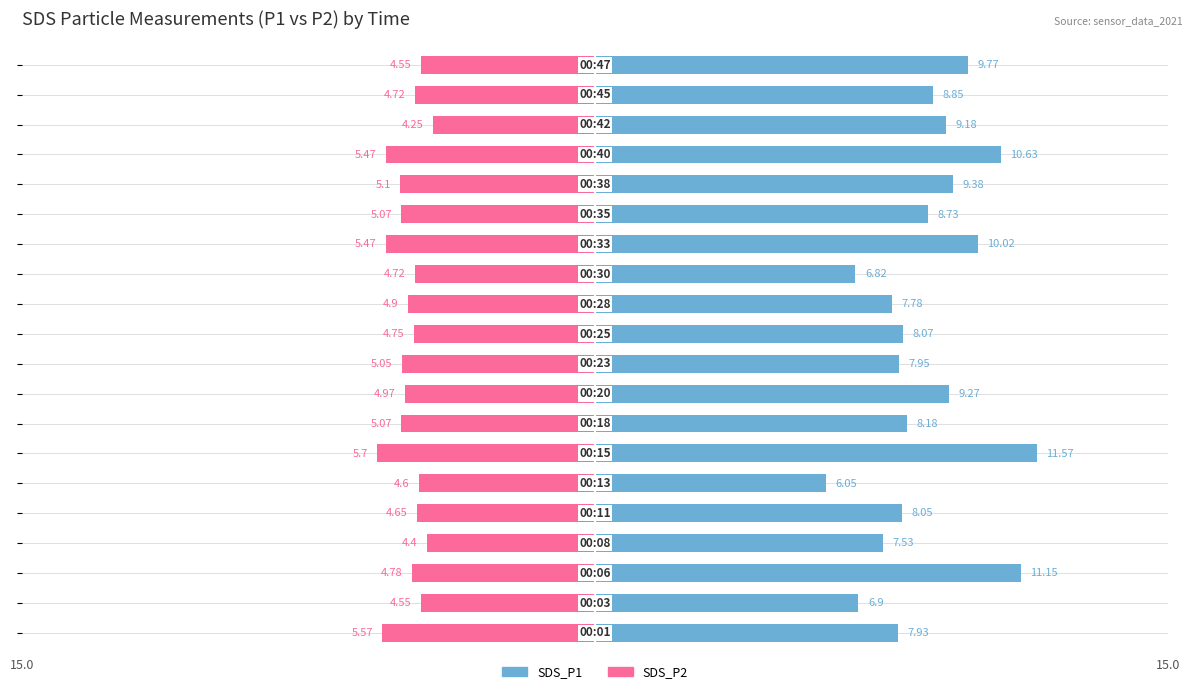

What is the value of the SDS_P2 bar at the 16th from the left?

-5.1